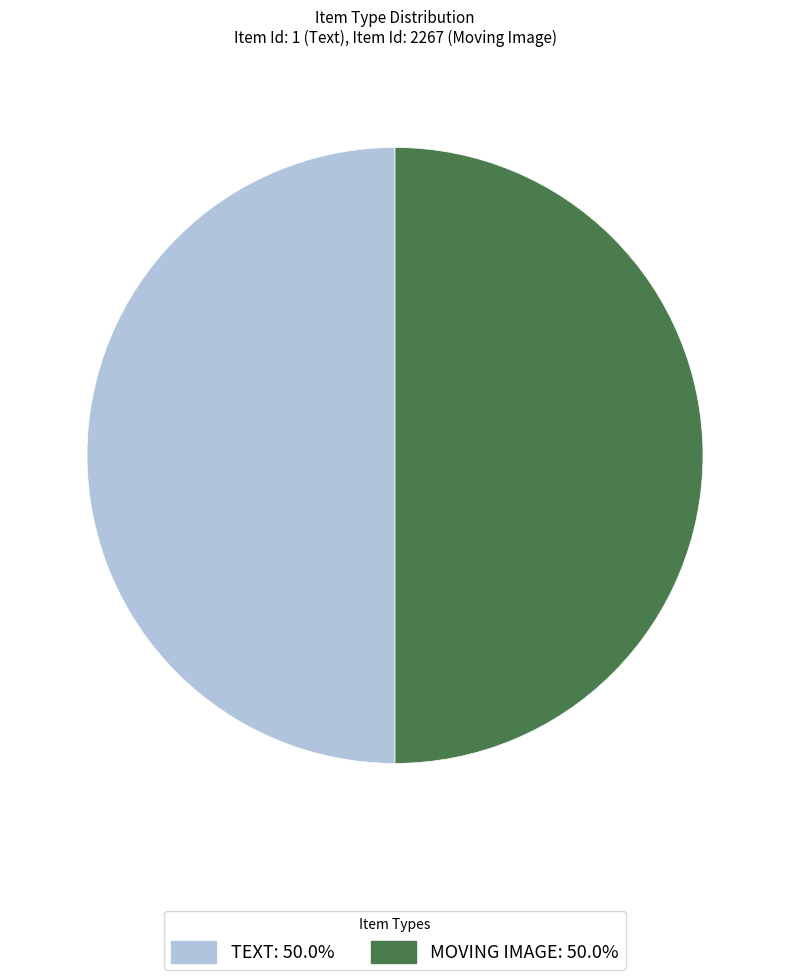

Combined, do MOVING IMAGE: 50.0% and TEXT: 50.0% account for over 50%?

Yes